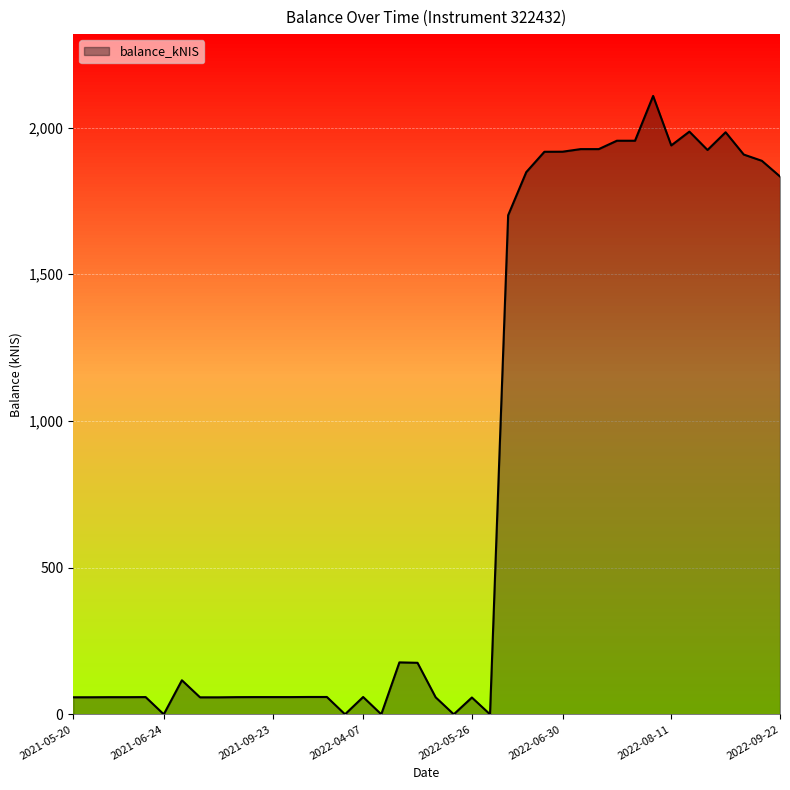

What is the maximum value shown in the chart?

2107.6